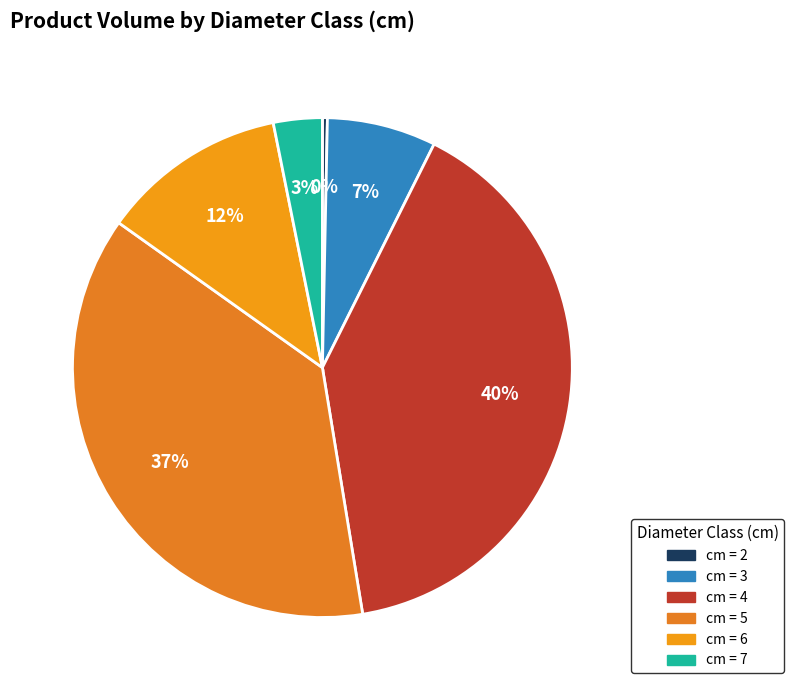

Rank the categories by value from lowest to highest.

cm = 2, cm = 7, cm = 3, cm = 6, cm = 5, cm = 4